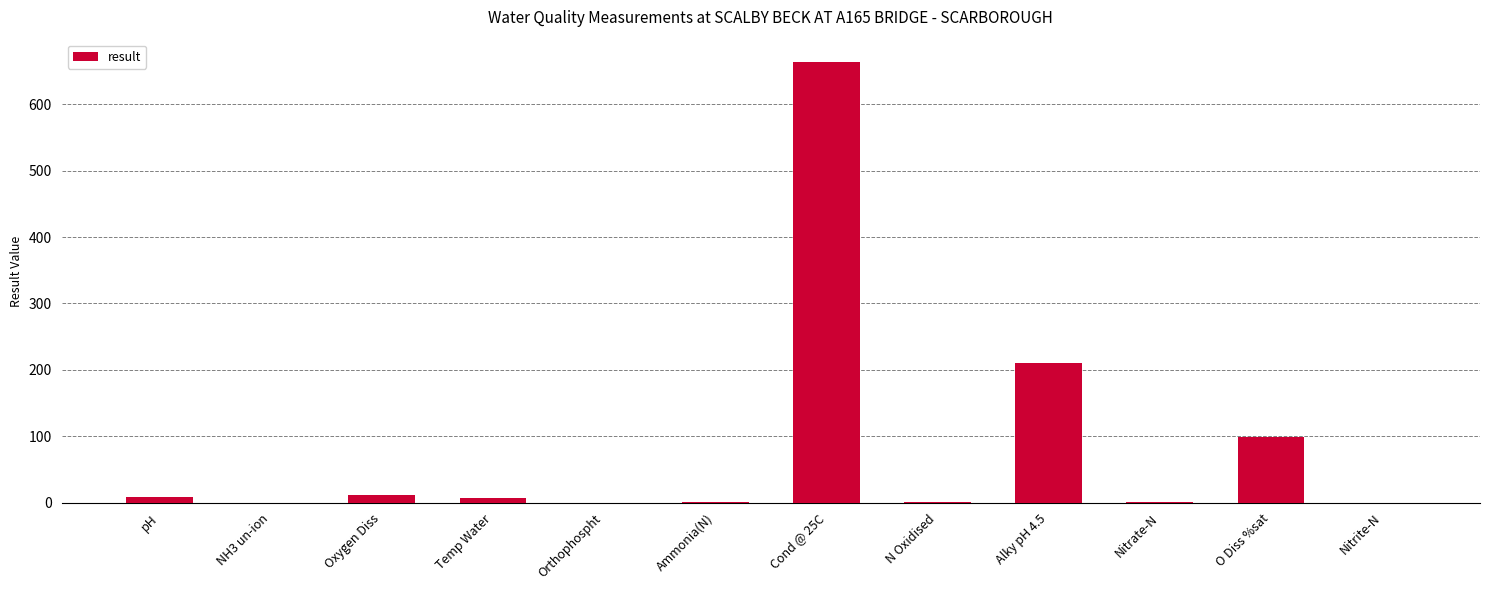

Is it true that the value at Cond @ 25C is 664.0?

True